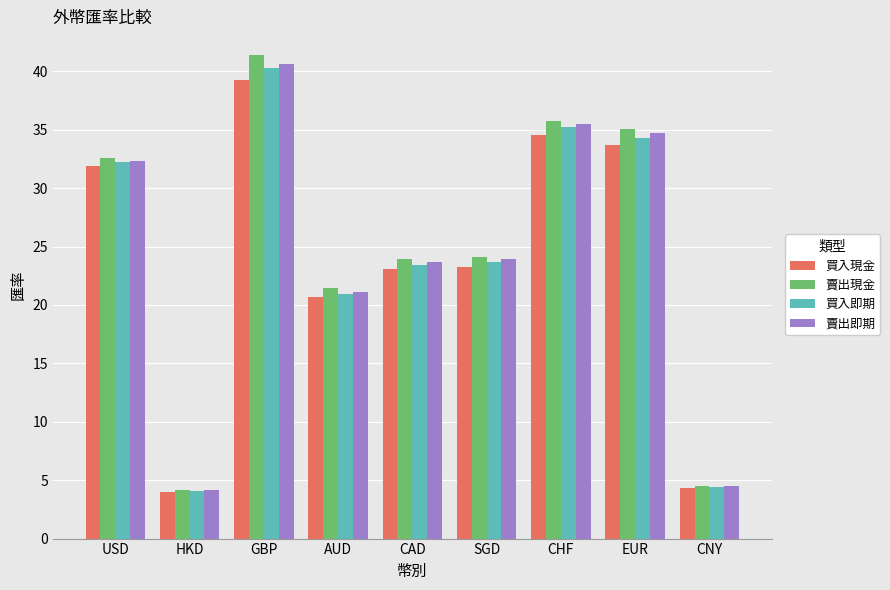

What is the sum of all 買入即期 values?

218.7